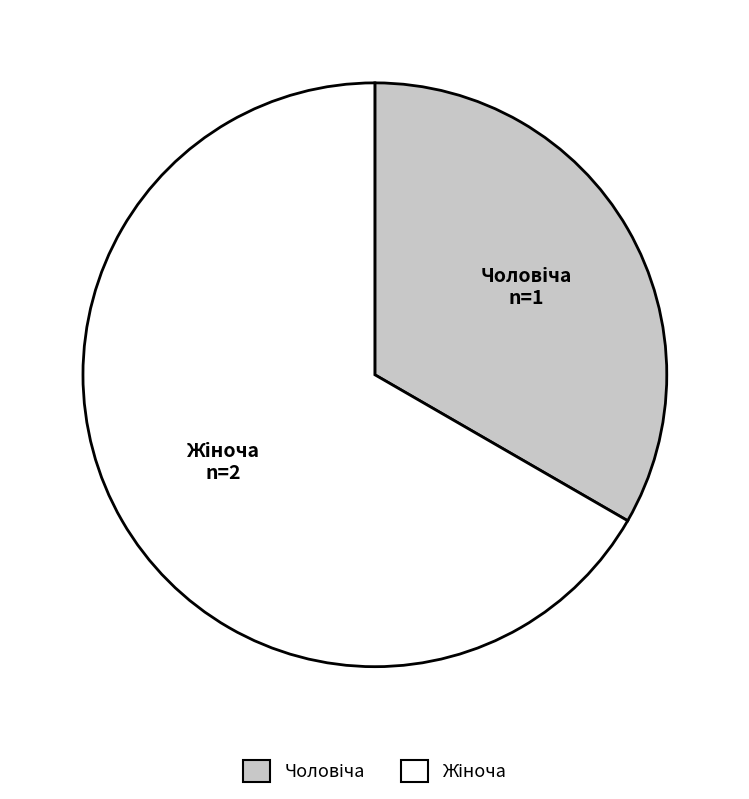

The Жіноча slice represents 67% of the pie. True or false?

True